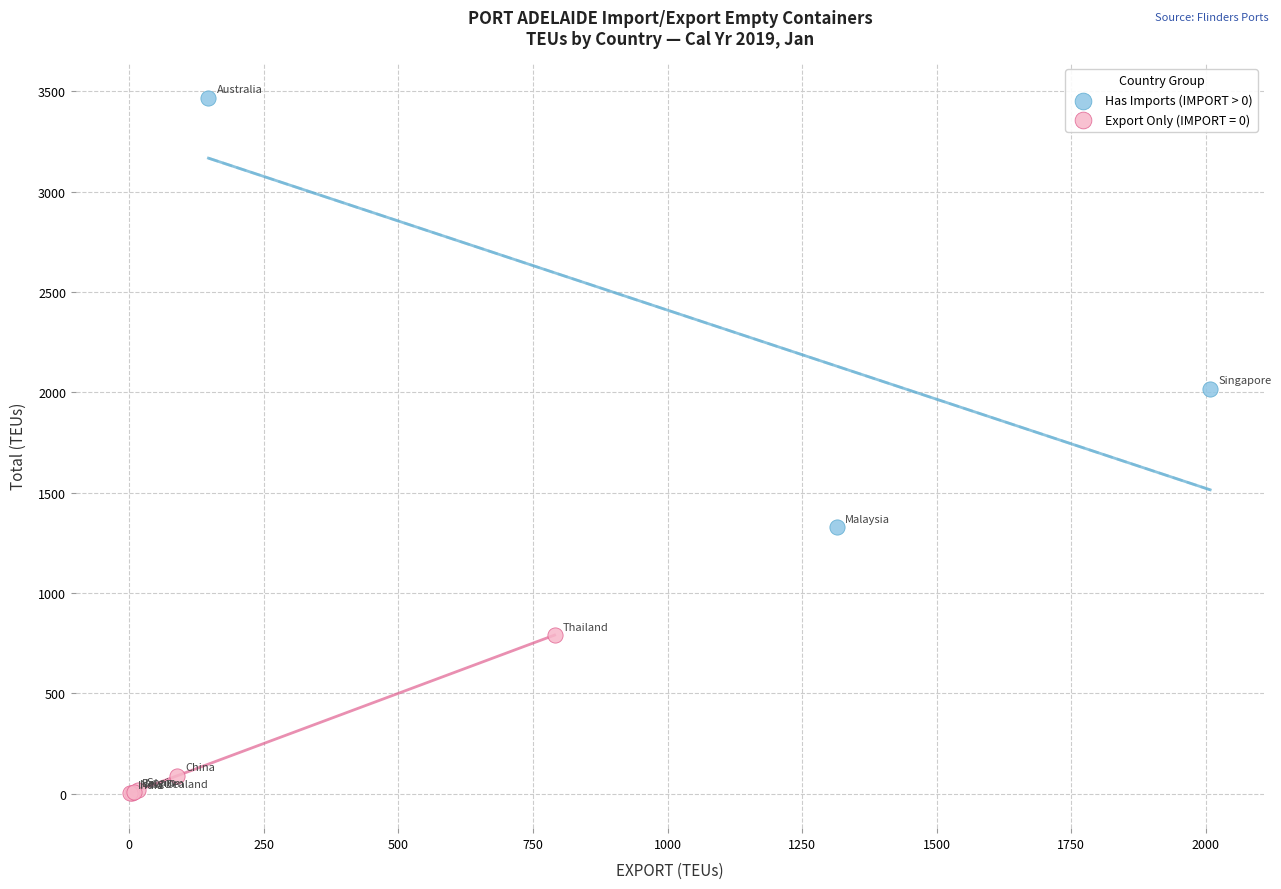

Which series has the largest Y range (max minus min)?

Has Imports (IMPORT > 0)